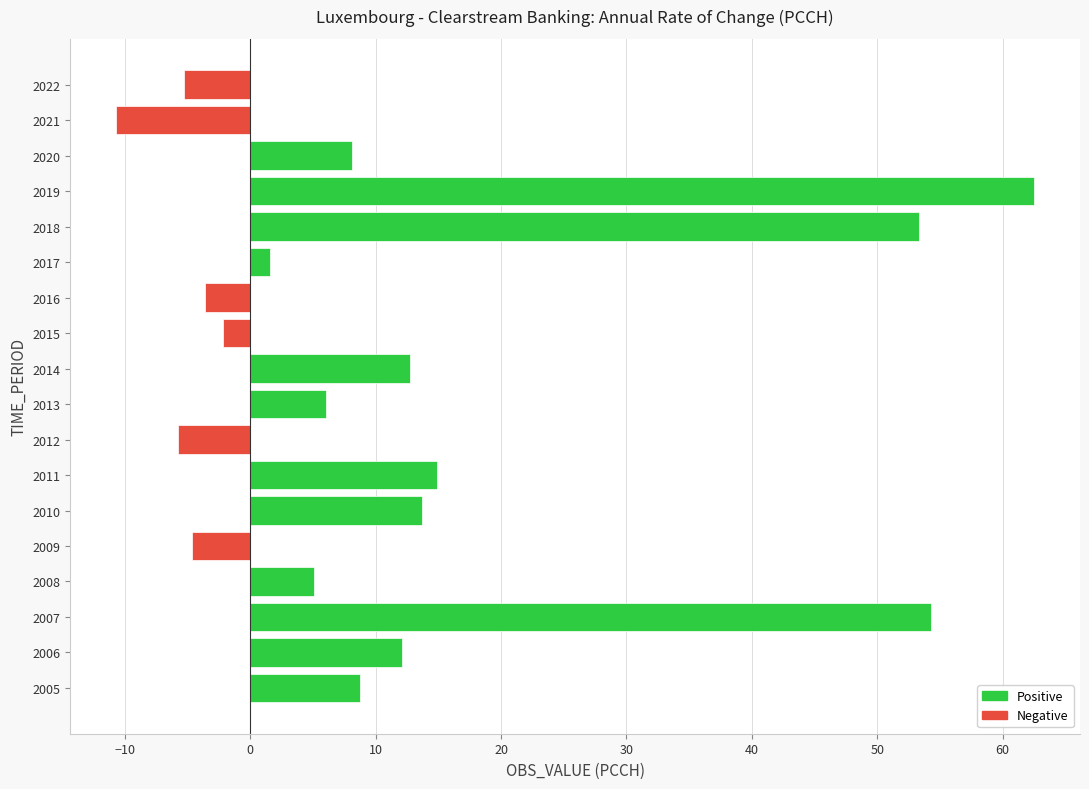

How many values are above zero?

12